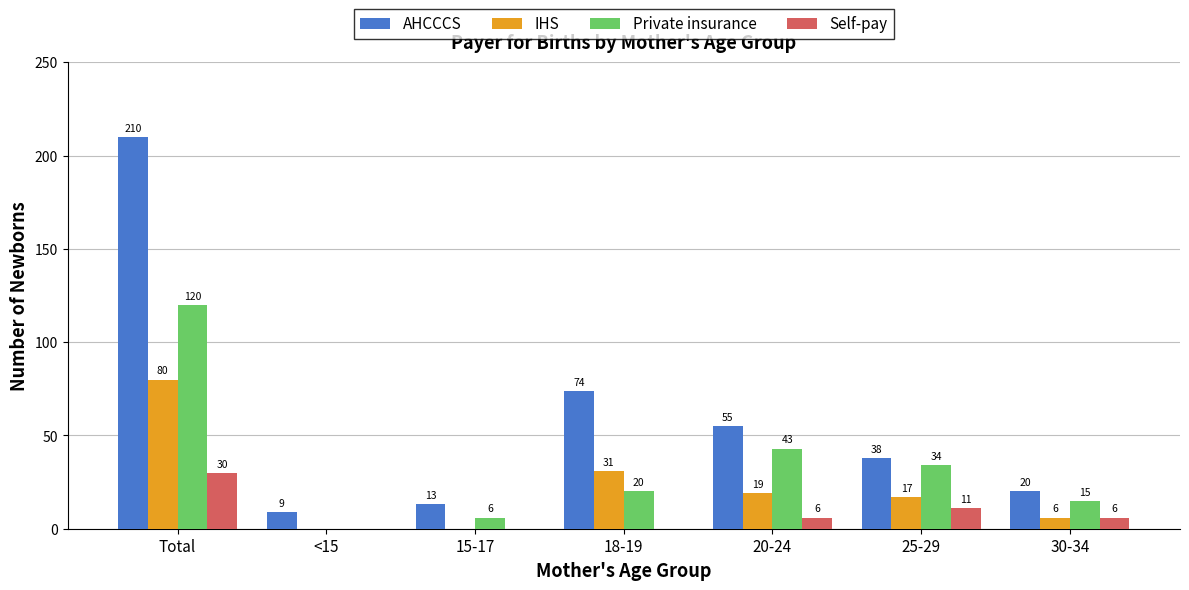

What is the sum of all Self-pay values?

53